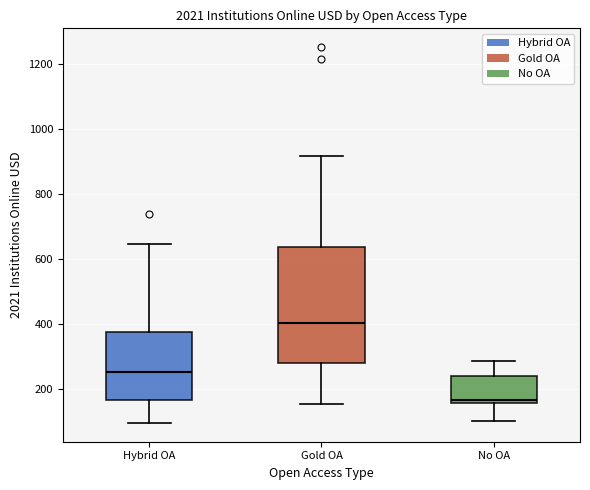

Reading left to right, transcribe this box plot: for each box, give where its median line is, the range the box spans, and where its two whiskers end, as read against the y-axis. The values are not printed on the chart, so give them approximately, as read against the axis.

Hybrid OA: median 260, box 160 to 380, whiskers 100 to 640
Gold OA: median 400, box 280 to 640, whiskers 160 to 920
No OA: median 160 (just above the box's lower edge), box 160 to 240, whiskers 100 to 280